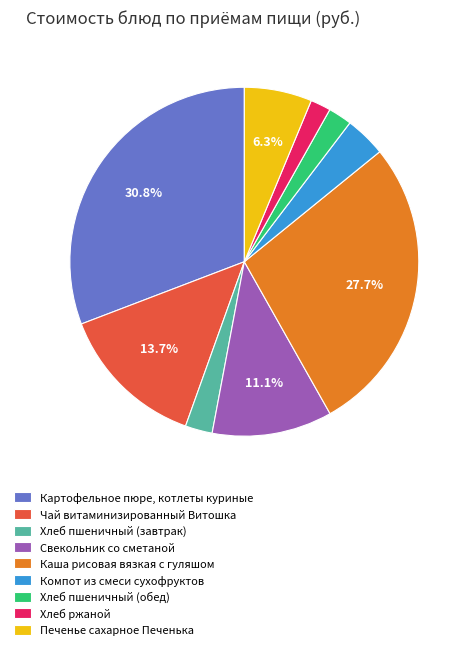

What is the ratio of the value at Каша рисовая вязкая с гуляшом to the value at Чай витаминизированный Витошка?

2.0